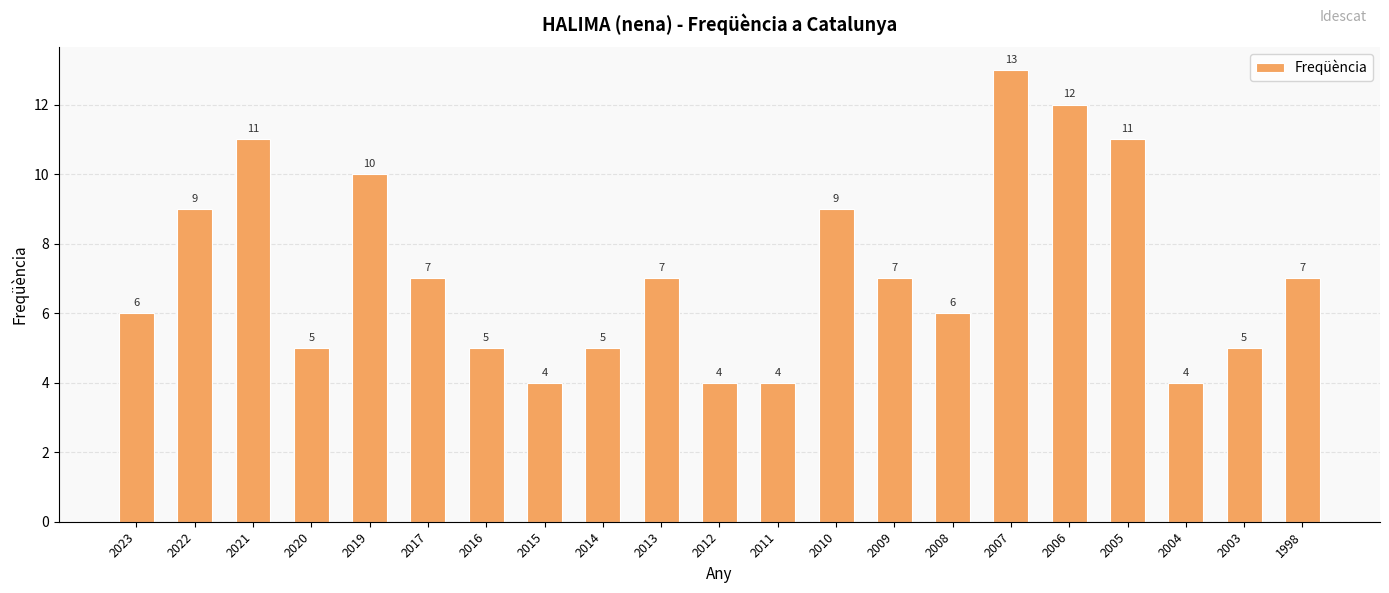

What is the difference between the second highest and minimum values?

8